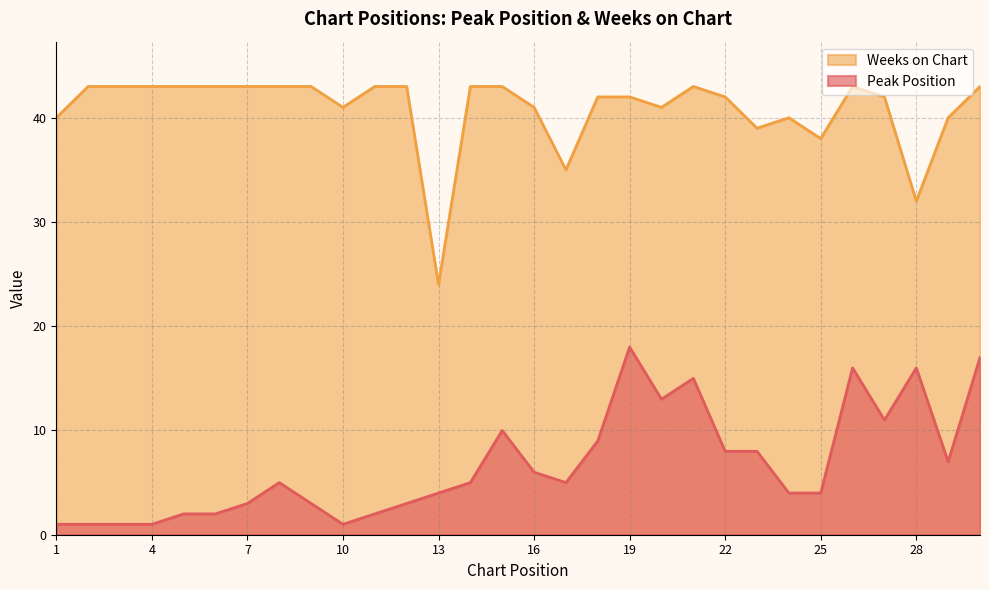

Rank the series at 19 from highest to lowest value.

Weeks on Chart, Peak Position